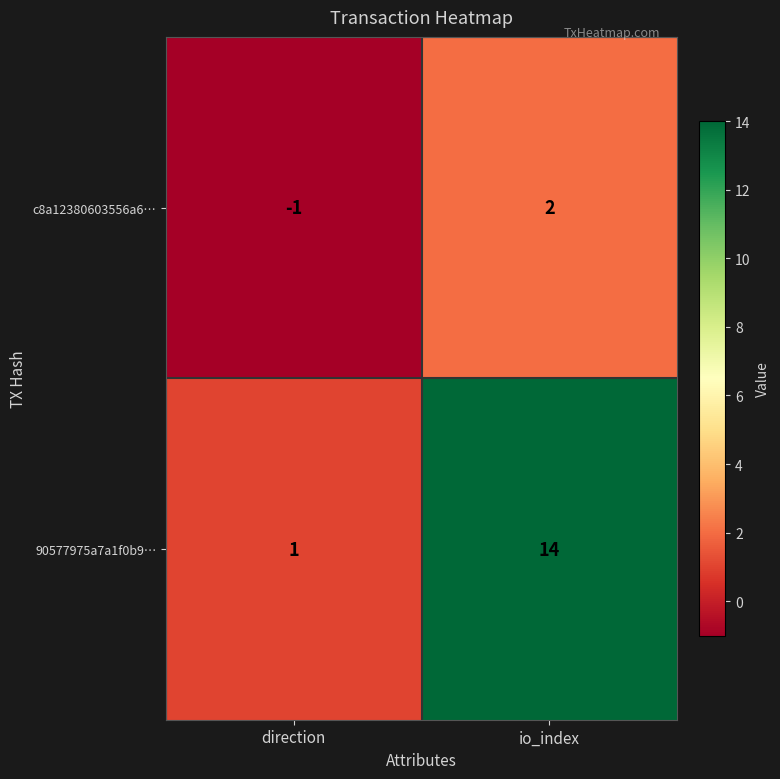

At which label does 90577975a7a1f0b9… reach its minimum?

direction